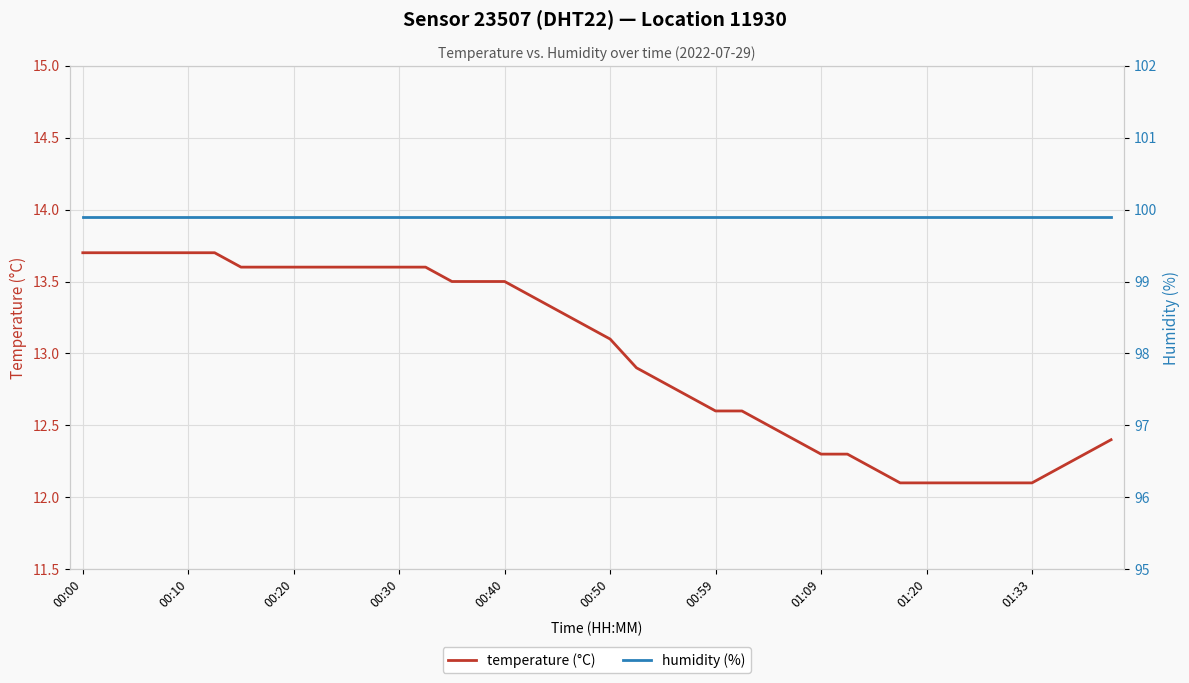

At which label does temperature (°C) first exceed 13?

00:00